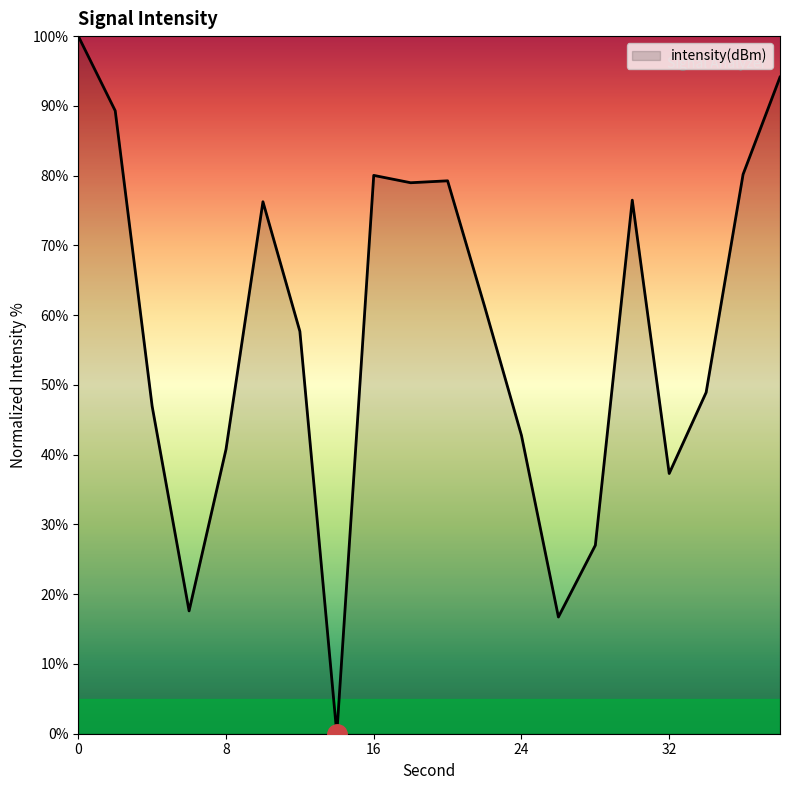

What is the greatest value displayed?

100.0